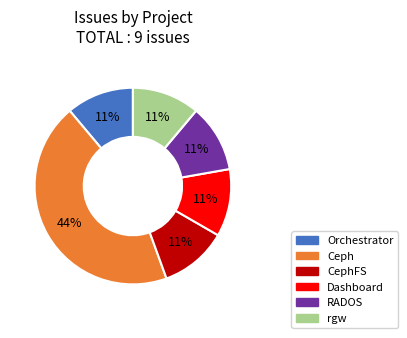

Is there any slice that represents more than half of the pie?

No